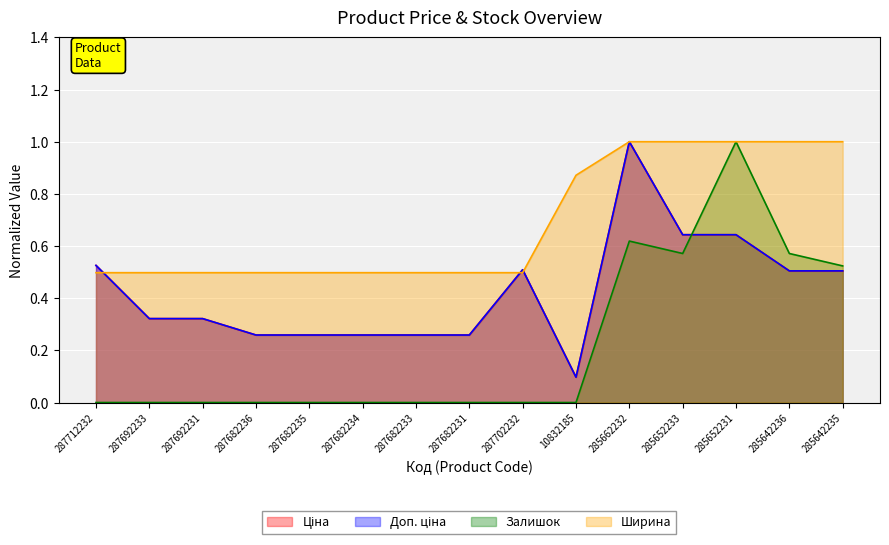

Reading left to right, extract all data points from this chart.

Ціна: 0.5	0.3	0.3	0.3	0.3	0.3	0.3	0.3	0.5	0.1	1.0	0.6	0.6	0.5	0.5
Доп. ціна: 0.5	0.3	0.3	0.3	0.3	0.3	0.3	0.3	0.5	0.1	1.0	0.6	0.6	0.5	0.5
Залишок: 0.0	0.0	0.0	0.0	0.0	0.0	0.0	0.0	0.0	0.0	0.6	0.6	1.0	0.6	0.5
Ширина: 0.5	0.5	0.5	0.5	0.5	0.5	0.5	0.5	0.5	0.9	1.0	1.0	1.0	1.0	1.0